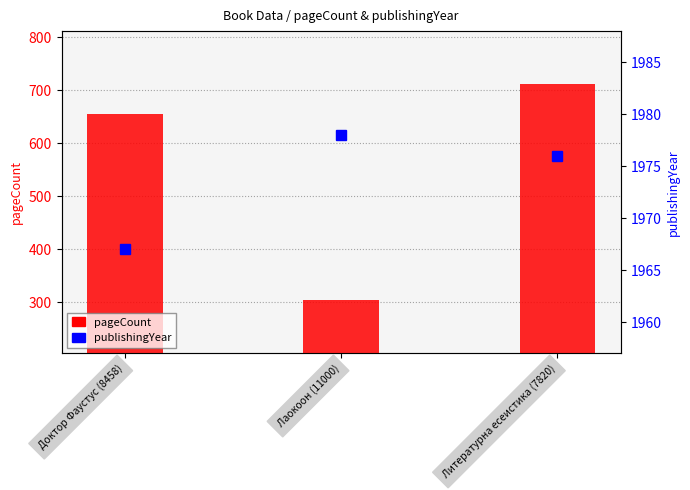

Which series has the largest range (max minus min)?

pageCount